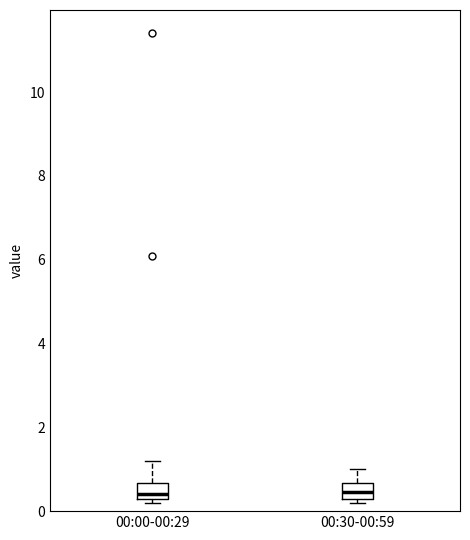

Reading left to right, read every box against the y-axis: the position of its median line, the range the box covers, and the ends of its whiskers. The values are not printed on the chart, so give them approximately, as read against the axis.

00:00-00:29: median 0.4 (just above the box's lower edge), box 0.4 to 0.6, whiskers 0.2 to 1.2
00:30-00:59: median 0.4 (inside the box), box 0.4 to 0.6, whiskers 0.2 to 1.0